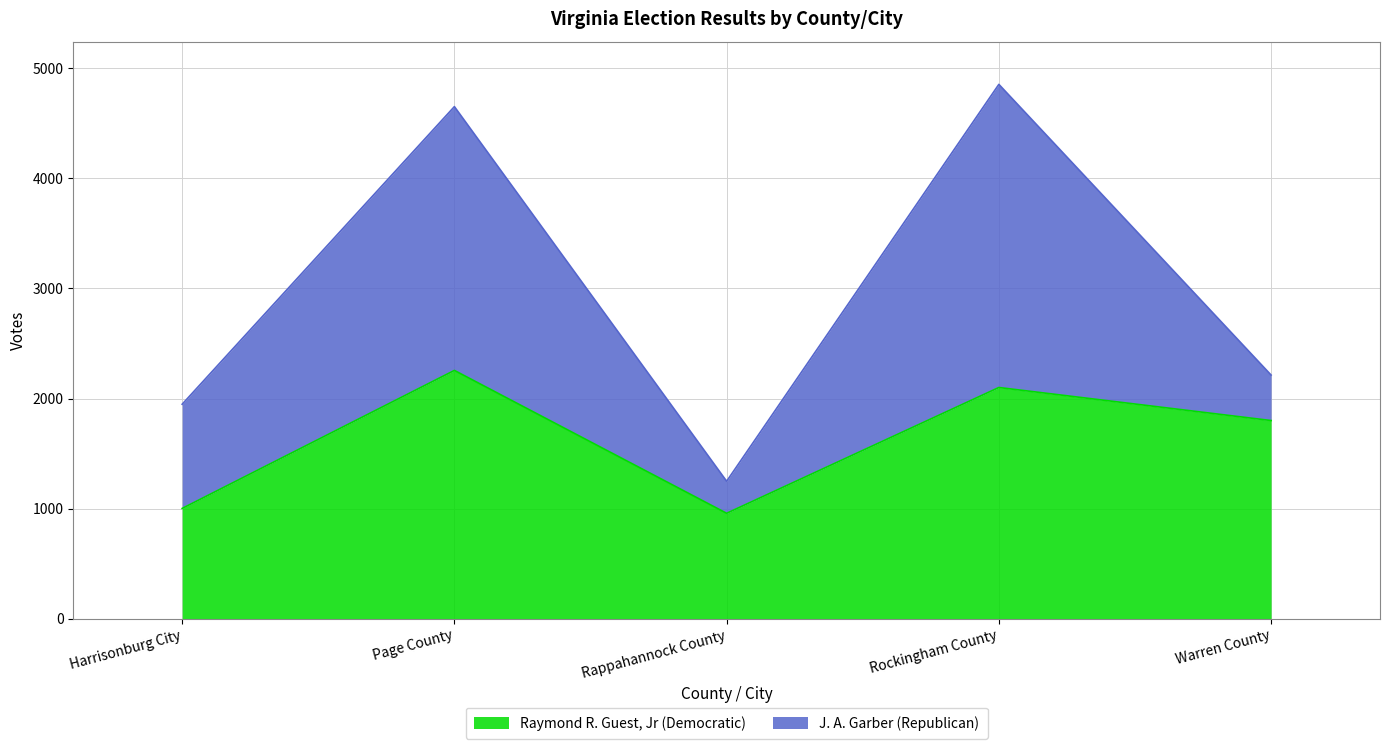

What position from the right is Rockingham County?

2